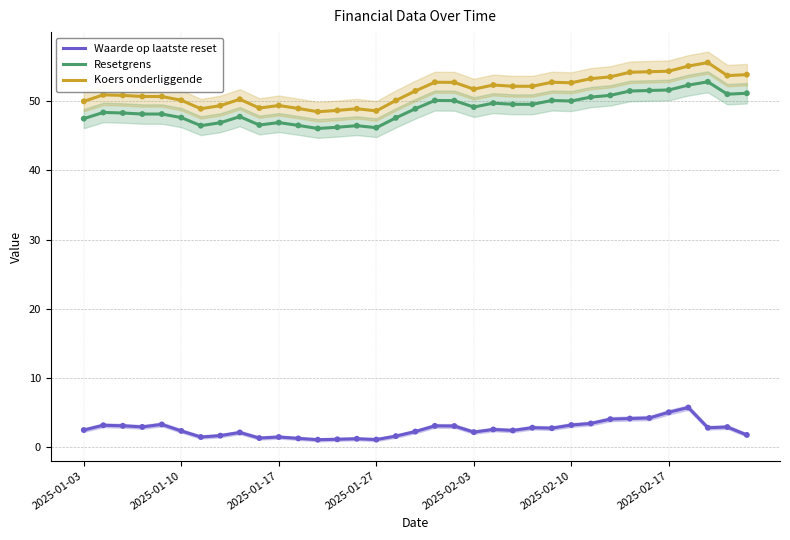

Is the value of Resetgrens at 2025-01-17 greater than the value of Waarde op laatste reset at 2025-01-03?

Yes